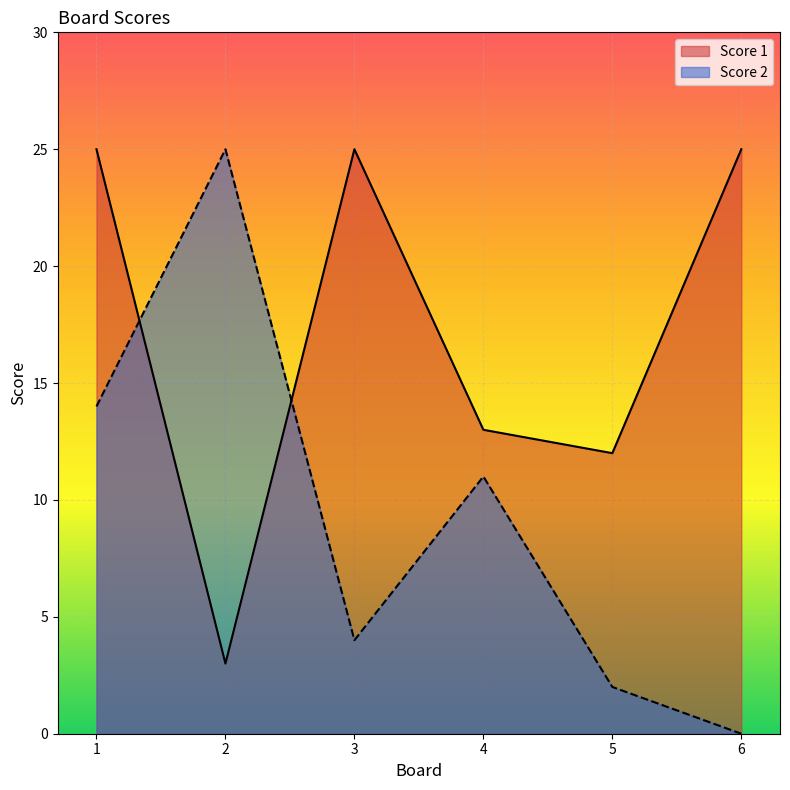

Rank the series at 6 from highest to lowest value.

Score 1, Score 2